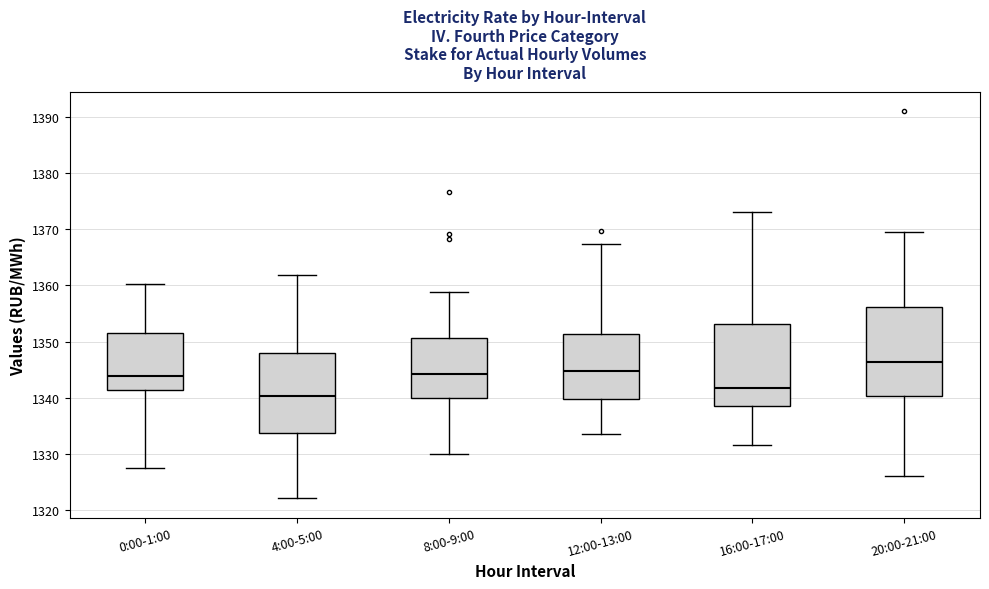

Which box has the lowest median line?

4:00-5:00